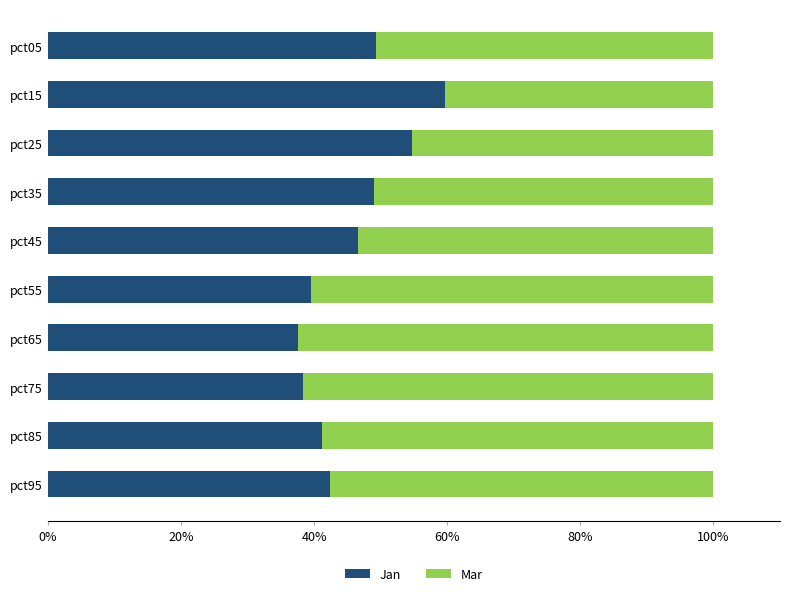

What is the minimum value for Jan?

37.5